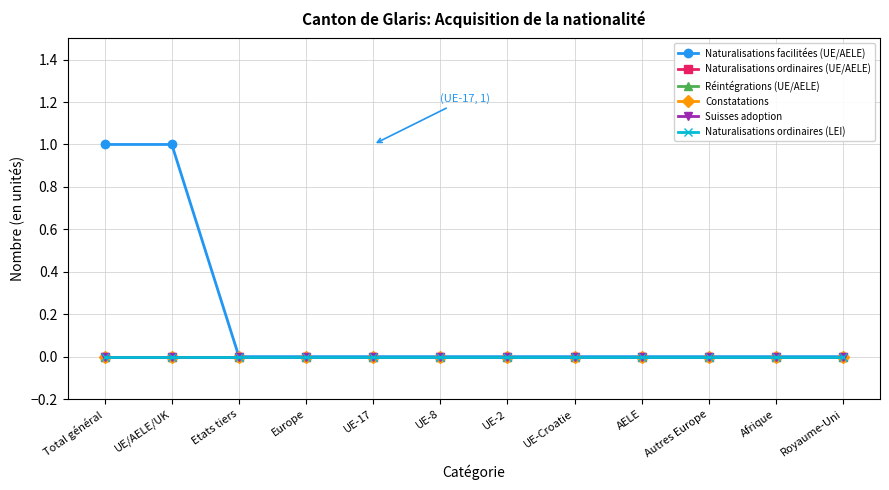

Is this an area chart (filled region under the line)?

No